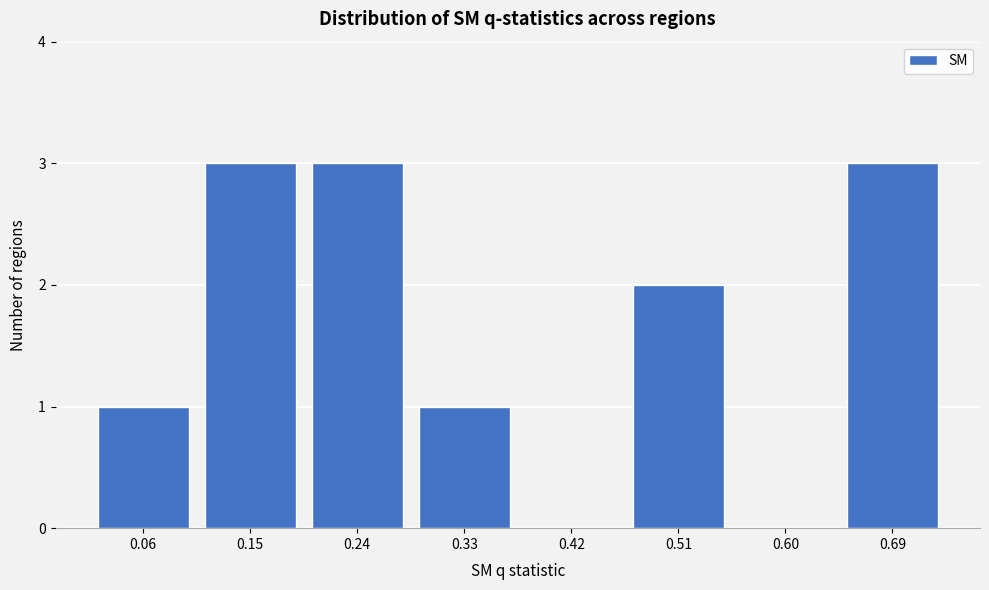

Reading left to right, extract all data points from this chart.

0.06=1	0.15=3	0.24=3	0.33=1	0.42=0	0.51=2	0.60=0	0.69=3